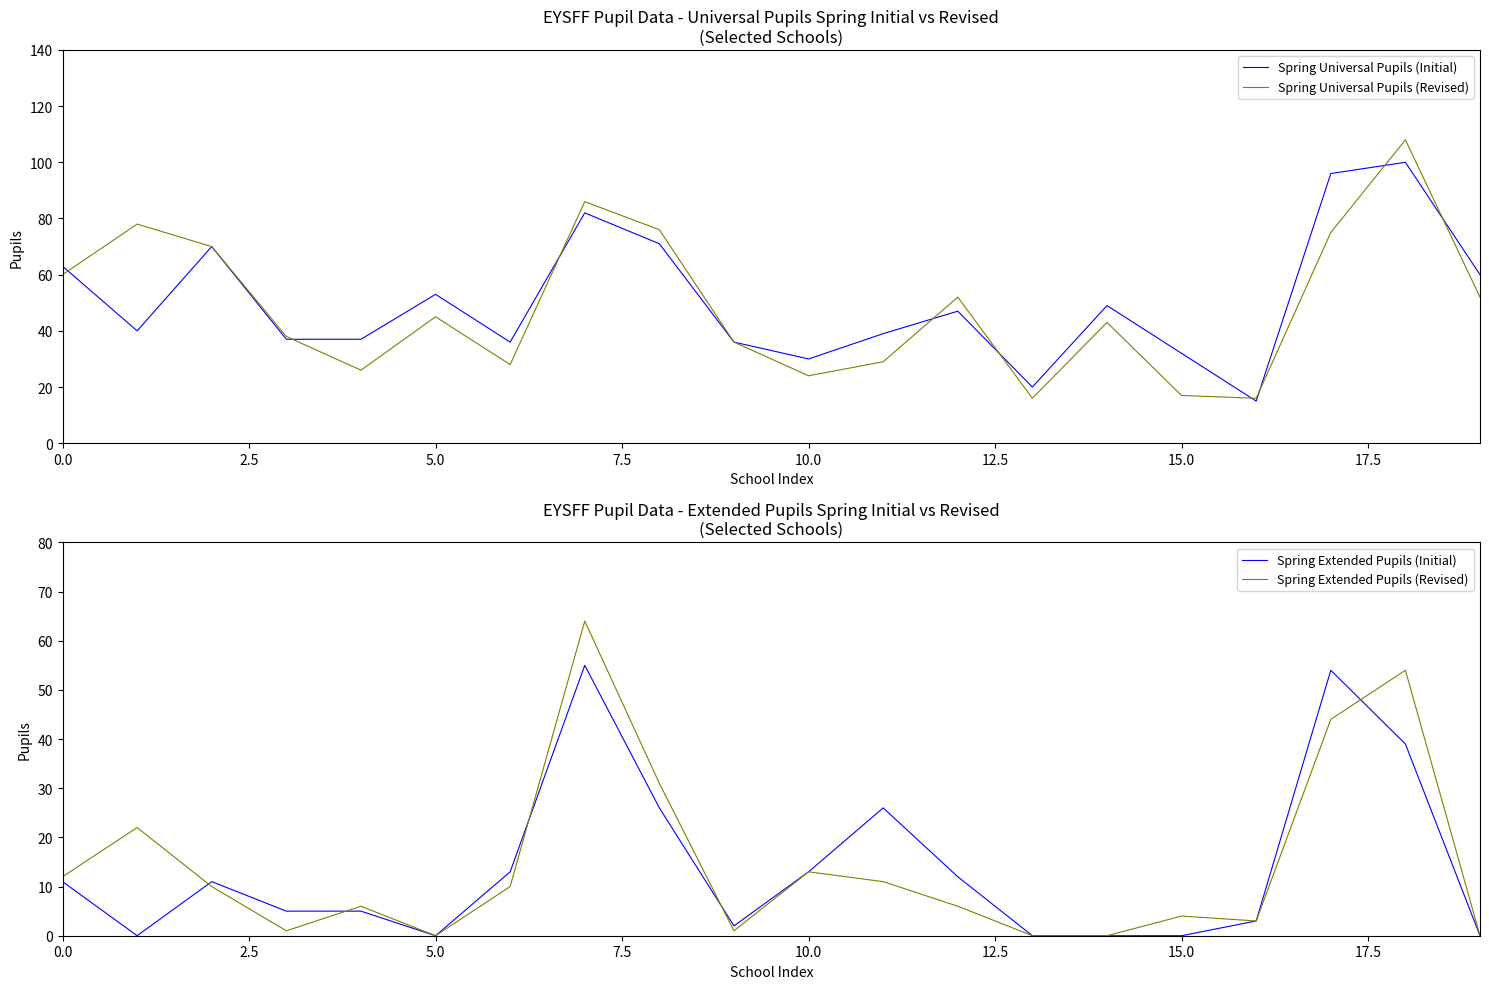

The value of Spring Universal Pupils (Initial) at 10.0 is 30. True or false?

True